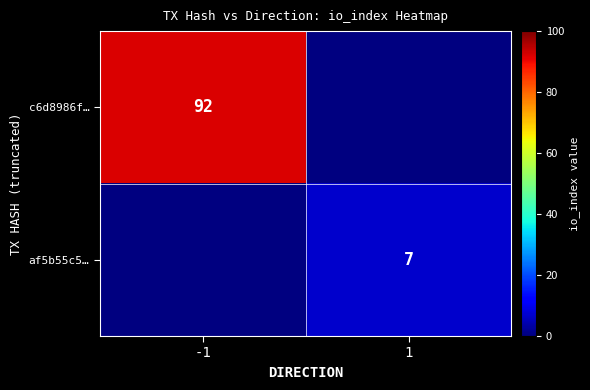

Is it true that c6d8986f… equals 92 at -1?

True